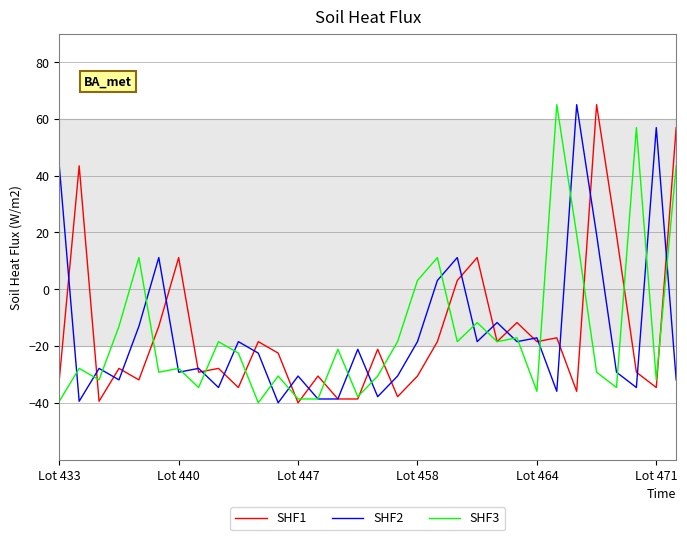

What is the highest value of the SHF3 series?

65.0